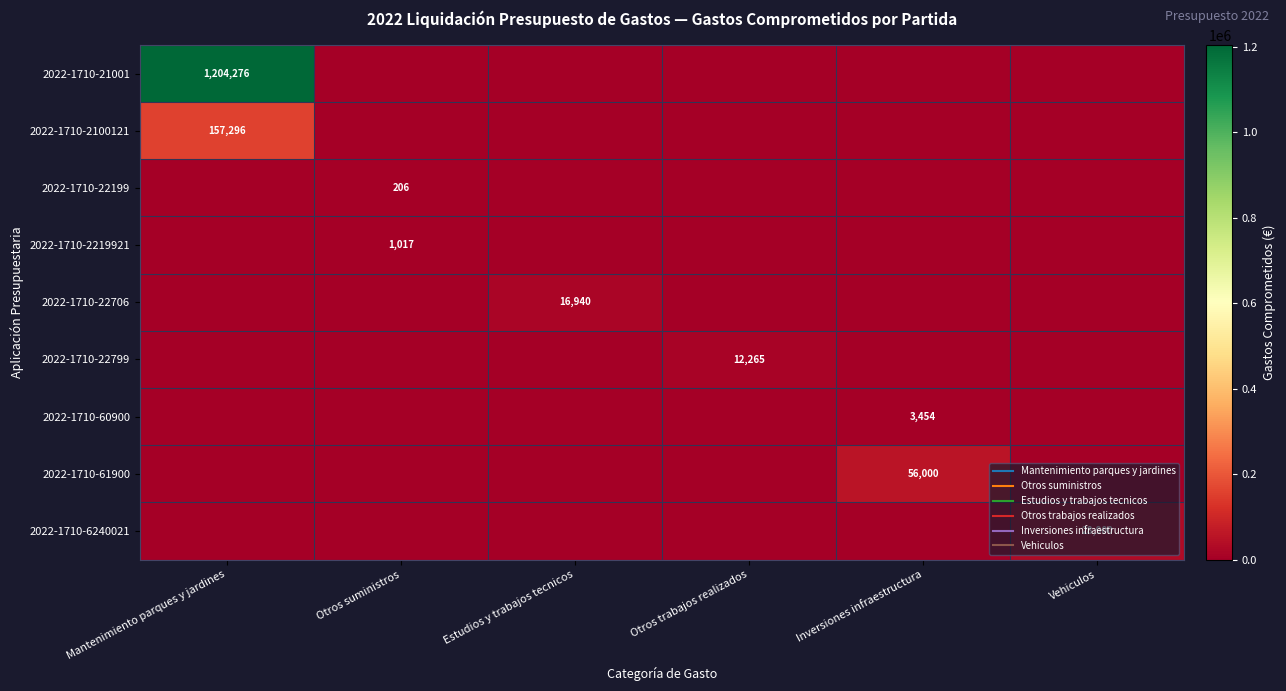

Rank the series by their maximum value, from lowest to highest.

2022-1710-22199, 2022-1710-2219921, 2022-1710-60900, 2022-1710-22799, 2022-1710-22706, 2022-1710-6240021, 2022-1710-61900, 2022-1710-2100121, 2022-1710-21001